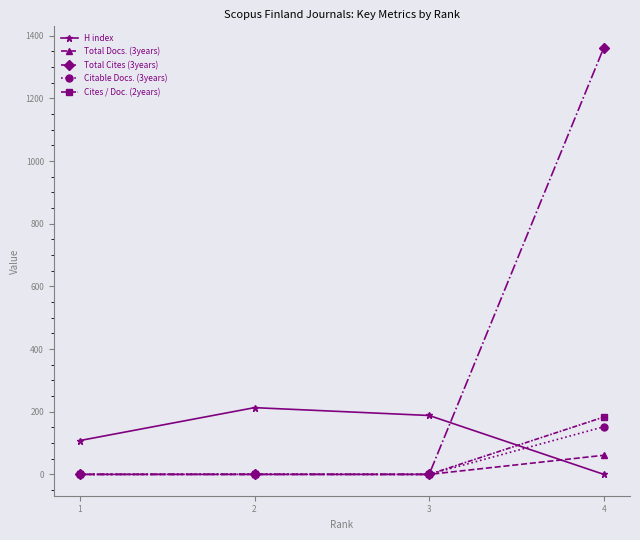

The value of H index at 1 is 108. True or false?

True